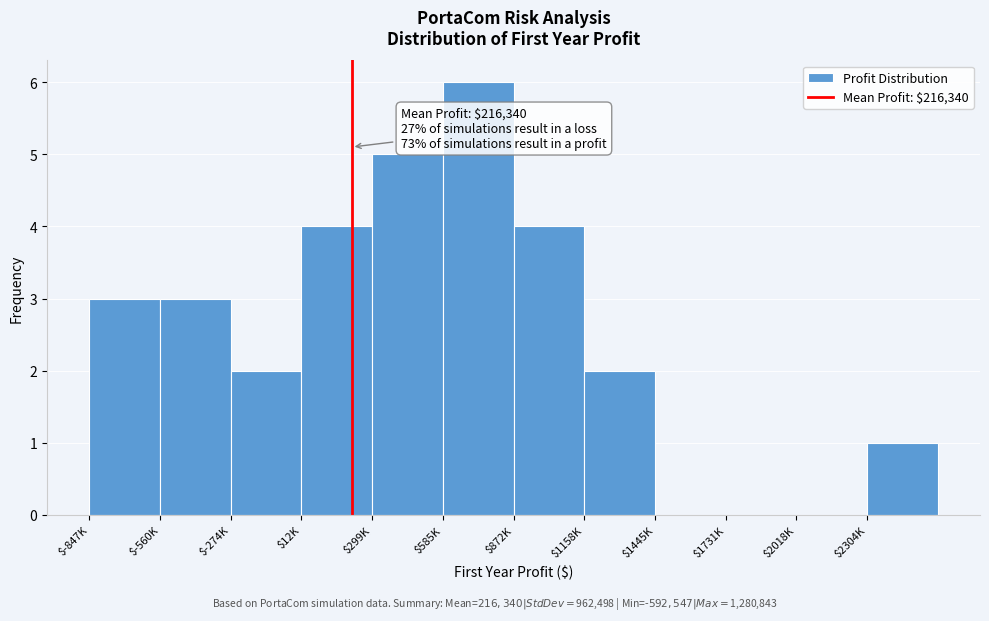

What value does the data have at $872K?

4